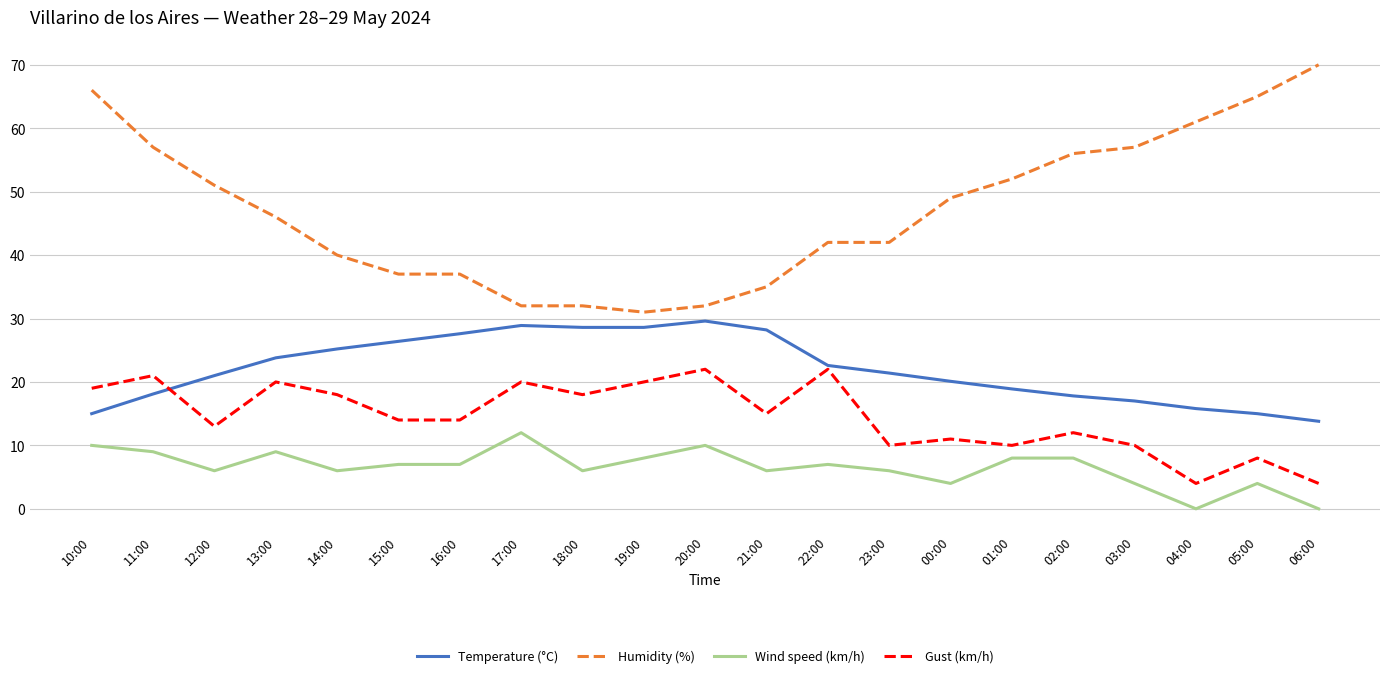

List the series in order of their overall mean, highest first.

Humidity (%), Temperature (°C), Gust (km/h), Wind speed (km/h)